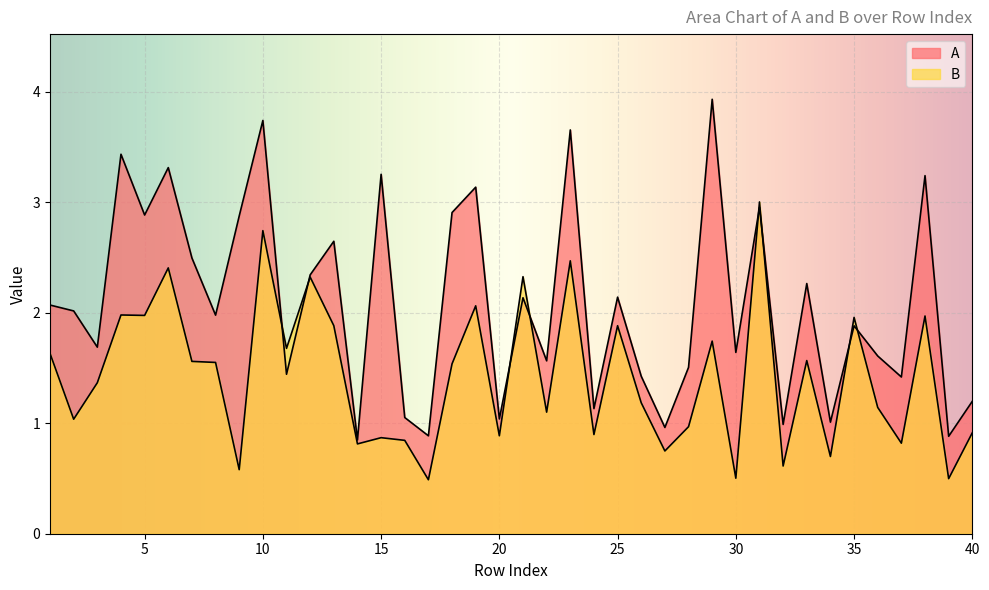

Where do A and B first cross each other?

10 and 11